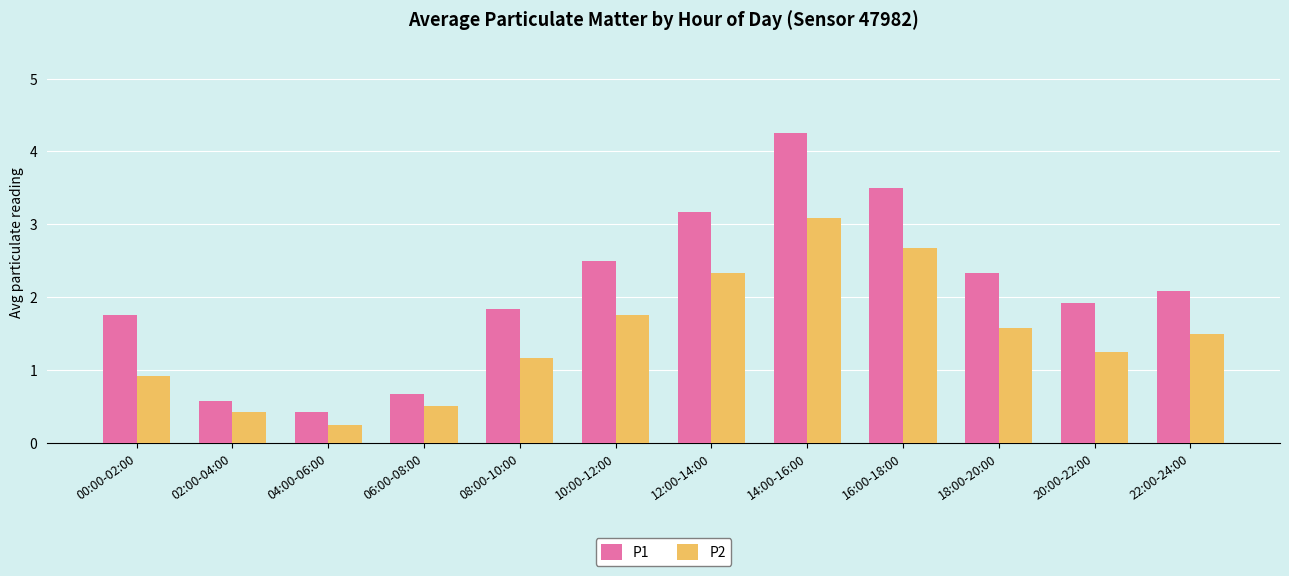

Does the chart contain any negative values?

No